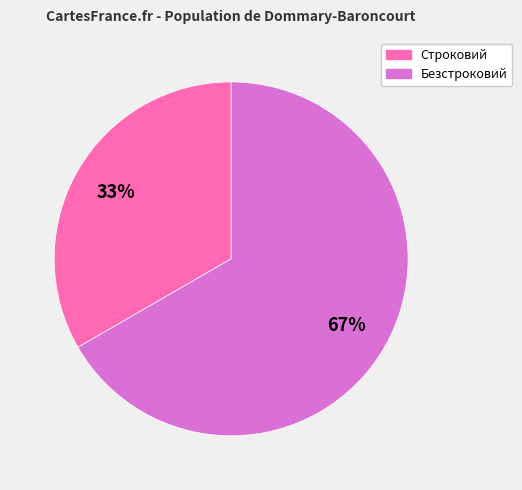

Rank the categories by value from highest to lowest.

Безстроковий, Строковий